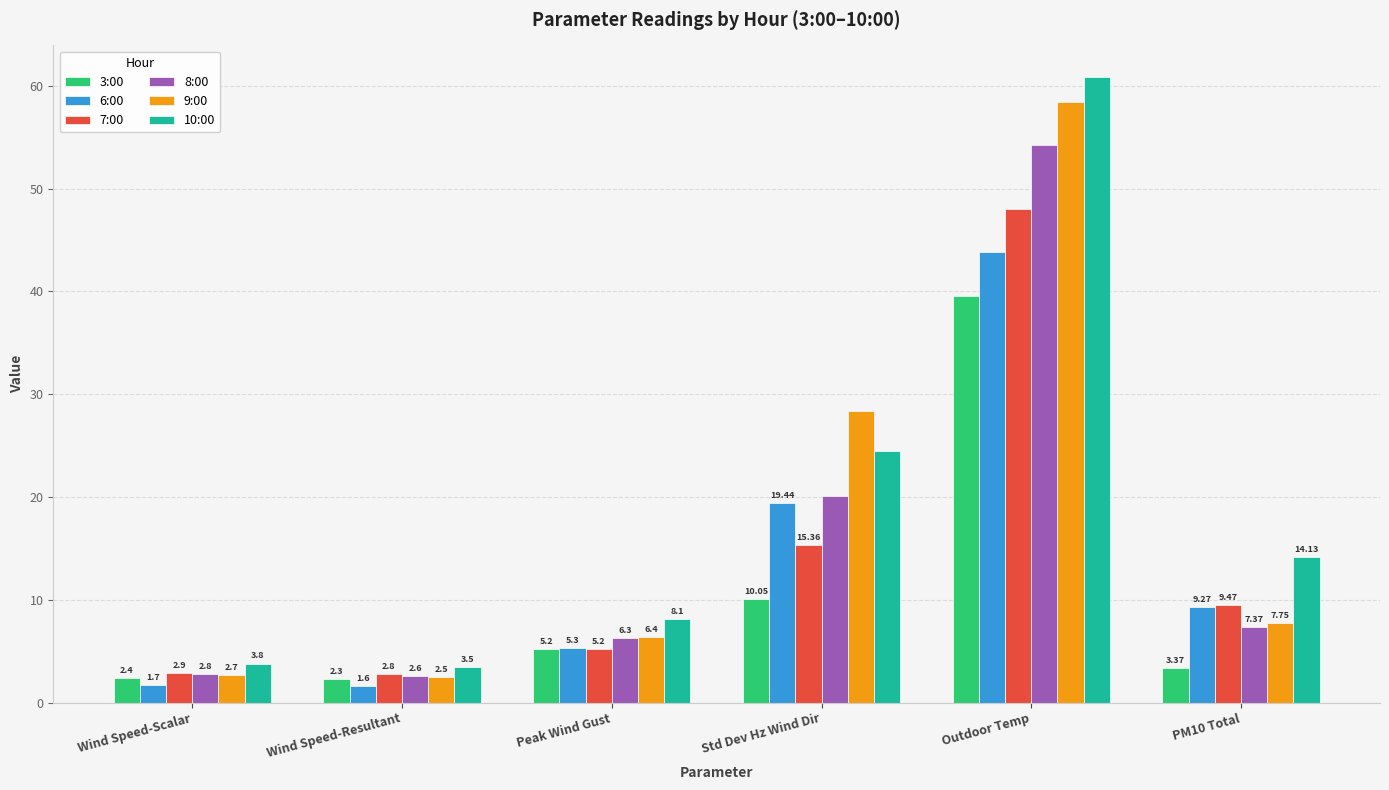

List the series in order of their peak value, lowest first.

3:00, 6:00, 7:00, 8:00, 9:00, 10:00